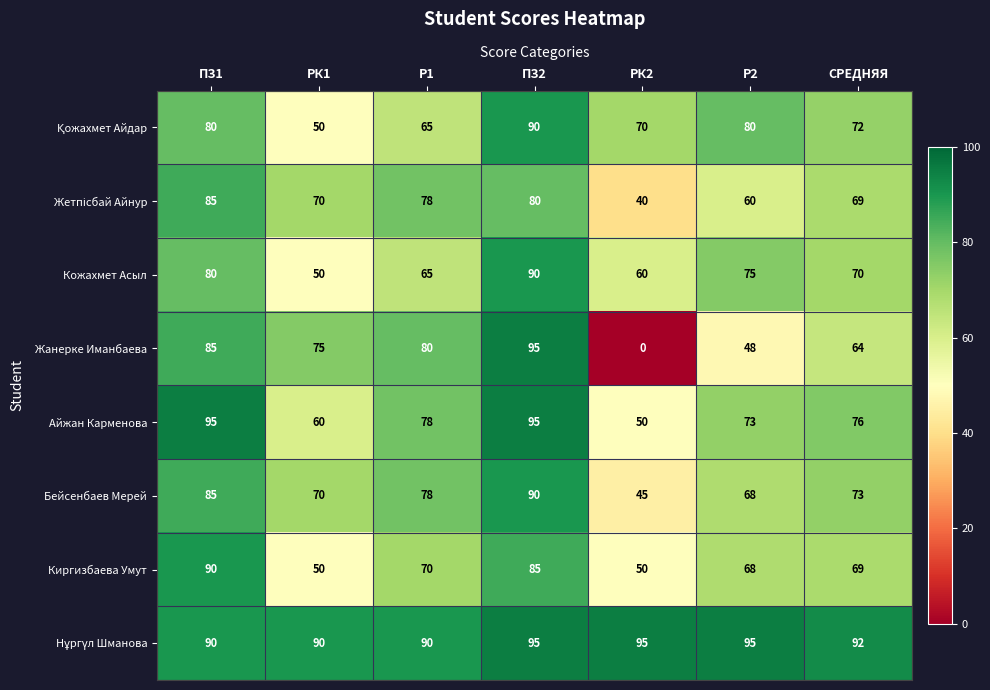

What is the lowest value of the Бейсенбаев Мерей series?

45